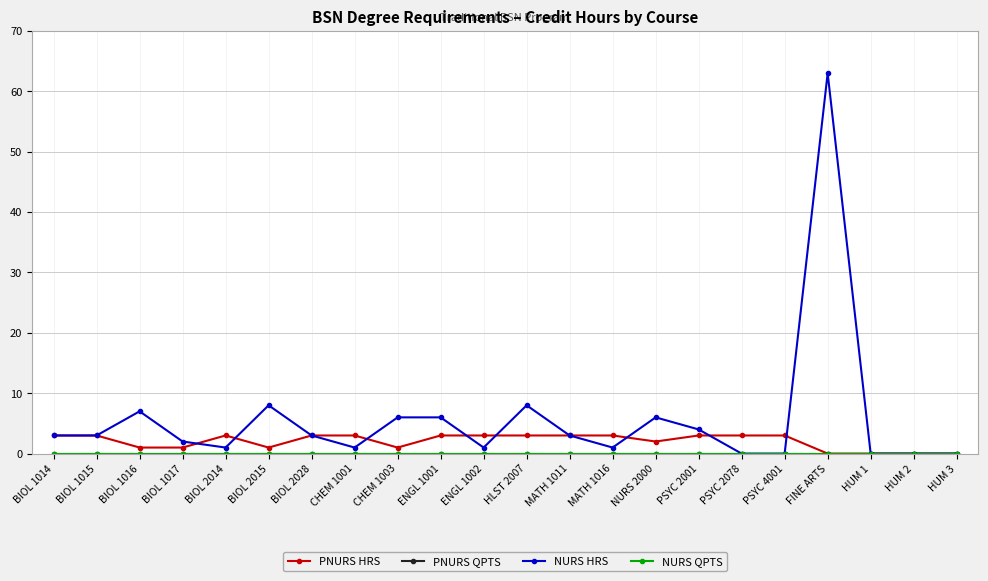

Reading left to right, extract all data points from this chart.

PNURS HRS: BIOL 1014=3	BIOL 1015=3	BIOL 1016=1	BIOL 1017=1	BIOL 2014=3	BIOL 2015=1	BIOL 2028=3	CHEM 1001=3	CHEM 1003=1	ENGL 1001=3	ENGL 1002=3	HLST 2007=3	MATH 1011=3	MATH 1016=3	NURS 2000=2	PSYC 2001=3	PSYC 2078=3	PSYC 4001=3	FINE ARTS=0	HUM 1=0	HUM 2=0	HUM 3=0
PNURS QPTS: BIOL 1014=0	BIOL 1015=0	BIOL 1016=0	BIOL 1017=0	BIOL 2014=0	BIOL 2015=0	BIOL 2028=0	CHEM 1001=0	CHEM 1003=0	ENGL 1001=0	ENGL 1002=0	HLST 2007=0	MATH 1011=0	MATH 1016=0	NURS 2000=0	PSYC 2001=0	PSYC 2078=0	PSYC 4001=0	FINE ARTS=0	HUM 1=0	HUM 2=0	HUM 3=0
NURS HRS: BIOL 1014=3	BIOL 1015=3	BIOL 1016=7	BIOL 1017=2	BIOL 2014=1	BIOL 2015=8	BIOL 2028=3	CHEM 1001=1	CHEM 1003=6	ENGL 1001=6	ENGL 1002=1	HLST 2007=8	MATH 1011=3	MATH 1016=1	NURS 2000=6	PSYC 2001=4	PSYC 2078=0	PSYC 4001=0	FINE ARTS=63	HUM 1=0	HUM 2=0	HUM 3=0
NURS QPTS: BIOL 1014=0	BIOL 1015=0	BIOL 1016=0	BIOL 1017=0	BIOL 2014=0	BIOL 2015=0	BIOL 2028=0	CHEM 1001=0	CHEM 1003=0	ENGL 1001=0	ENGL 1002=0	HLST 2007=0	MATH 1011=0	MATH 1016=0	NURS 2000=0	PSYC 2001=0	PSYC 2078=0	PSYC 4001=0	FINE ARTS=0	HUM 1=0	HUM 2=0	HUM 3=0